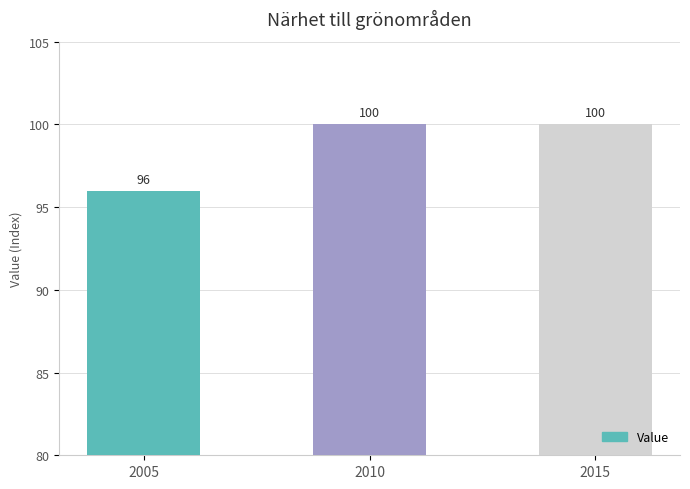

What is the greatest value displayed?

100